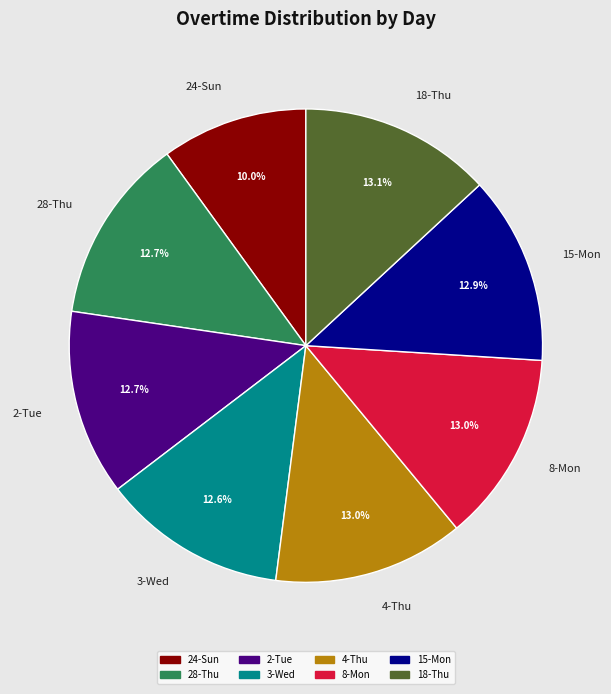

The 4-Thu slice represents 23% of the pie. True or false?

False